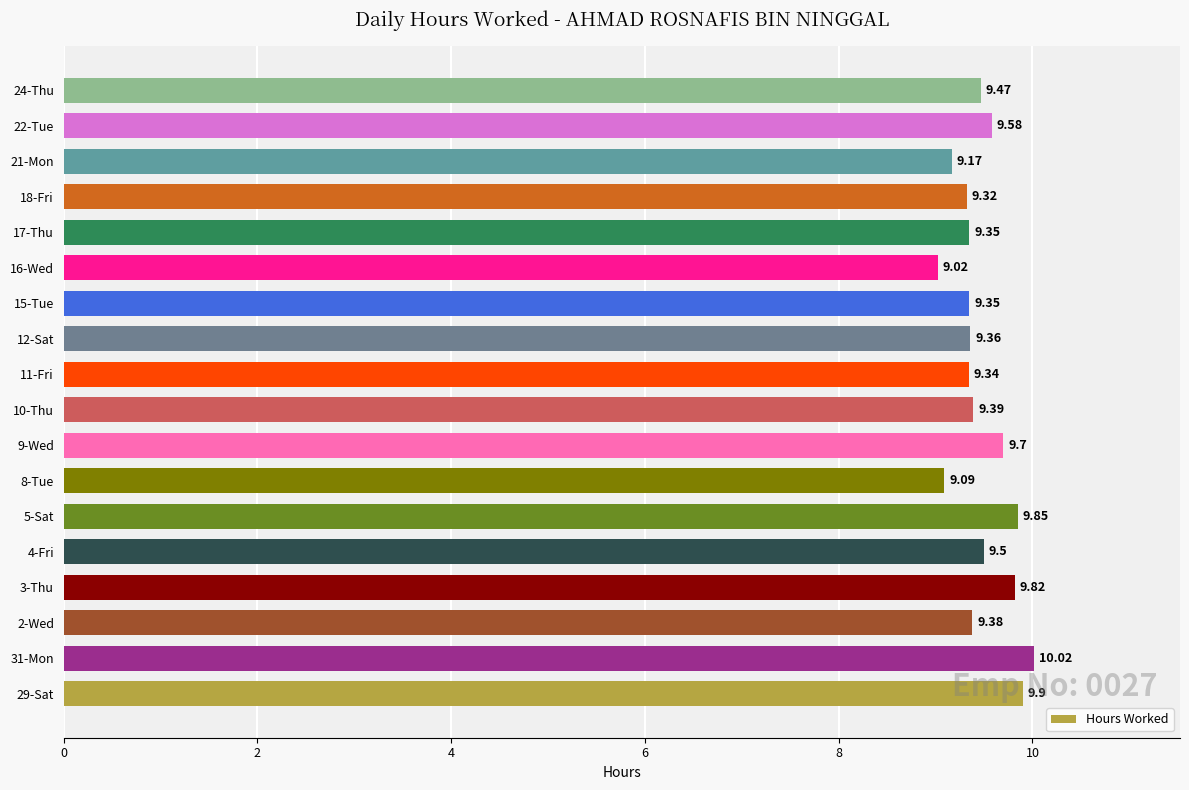

Between 17-Thu and 4-Fri, which is larger?

4-Fri